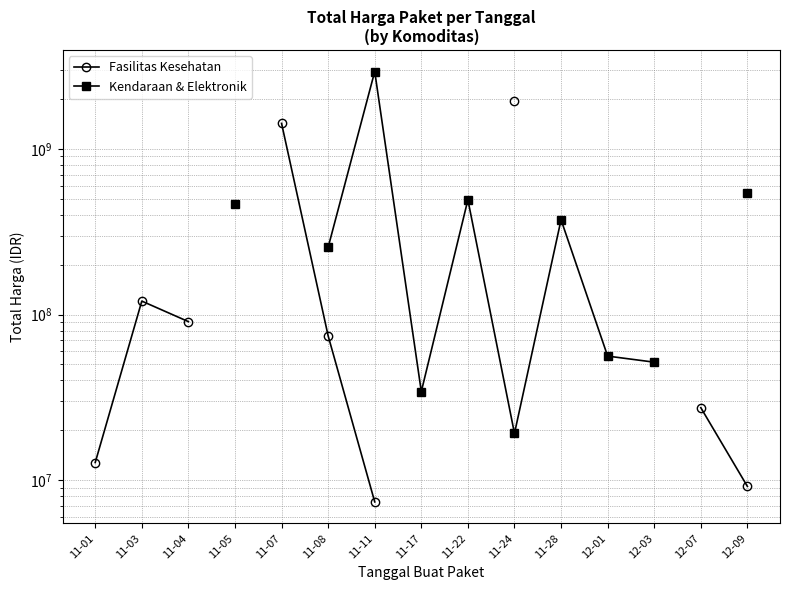

What is the value of the Fasilitas Kesehatan point at the 5th from the left?

1425867900.0